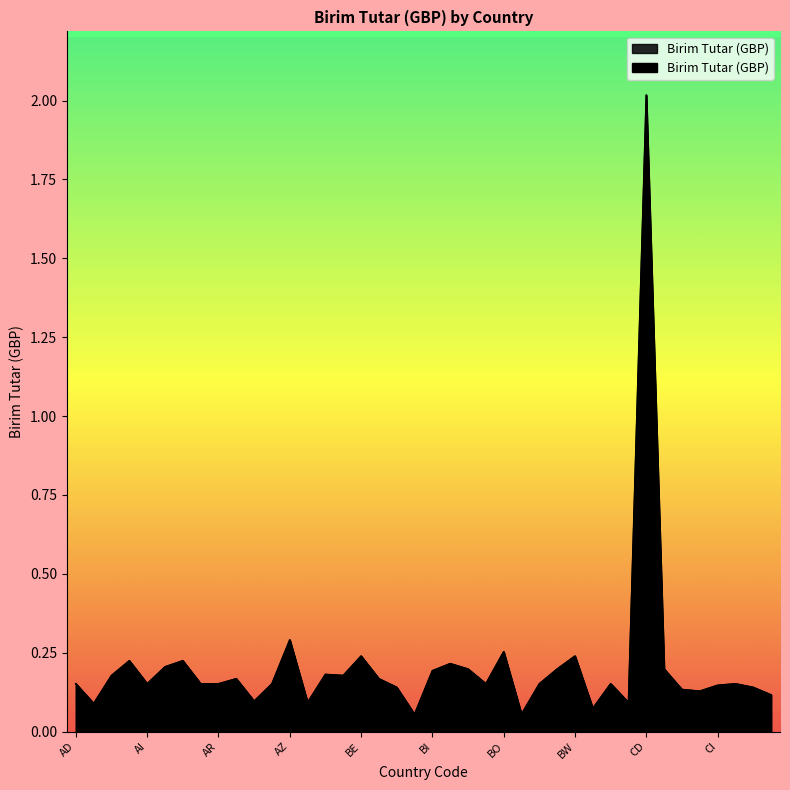

Reading left to right, transcribe all the data shown in this chart.

0.2	0.1	0.2	0.2	0.2	0.2	0.2	0.2	0.2	0.2	0.1	0.2	0.3	0.1	0.2	0.2	0.2	0.2	0.1	0.1	0.2	0.2	0.2	0.2	0.3	0.1	0.2	0.2	0.2	0.1	0.2	0.1	2.0	0.2	0.1	0.1	0.1	0.2	0.1	0.1